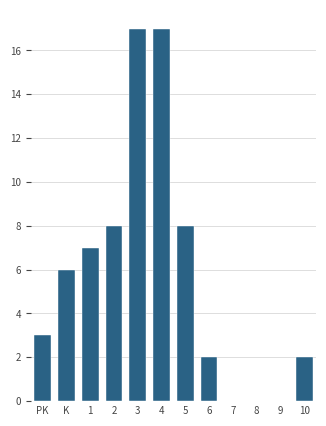

Reading right to left, transcribe all the data shown in this chart.

10=2	9=0	8=0	7=0	6=2	5=8	4=17	3=17	2=8	1=7	K=6	PK=3